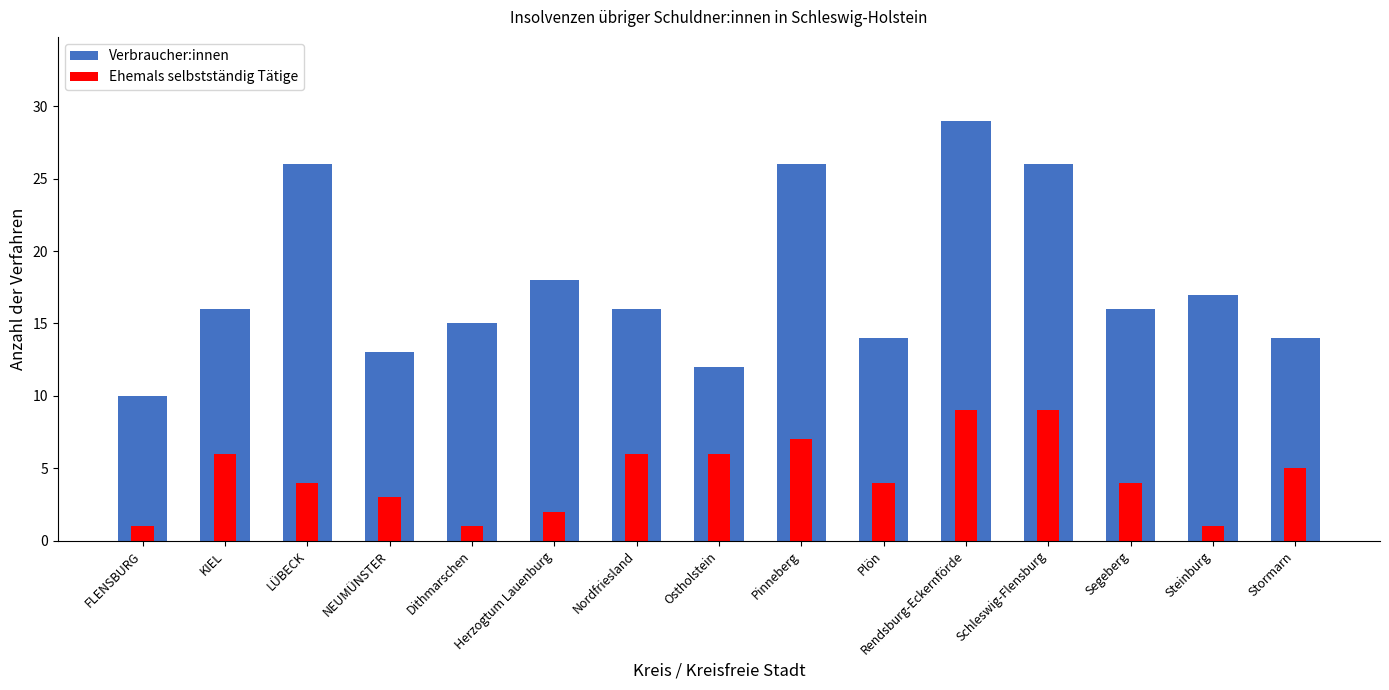

Which category has the highest value in the Verbraucher:innen series?

Rendsburg-Eckernförde